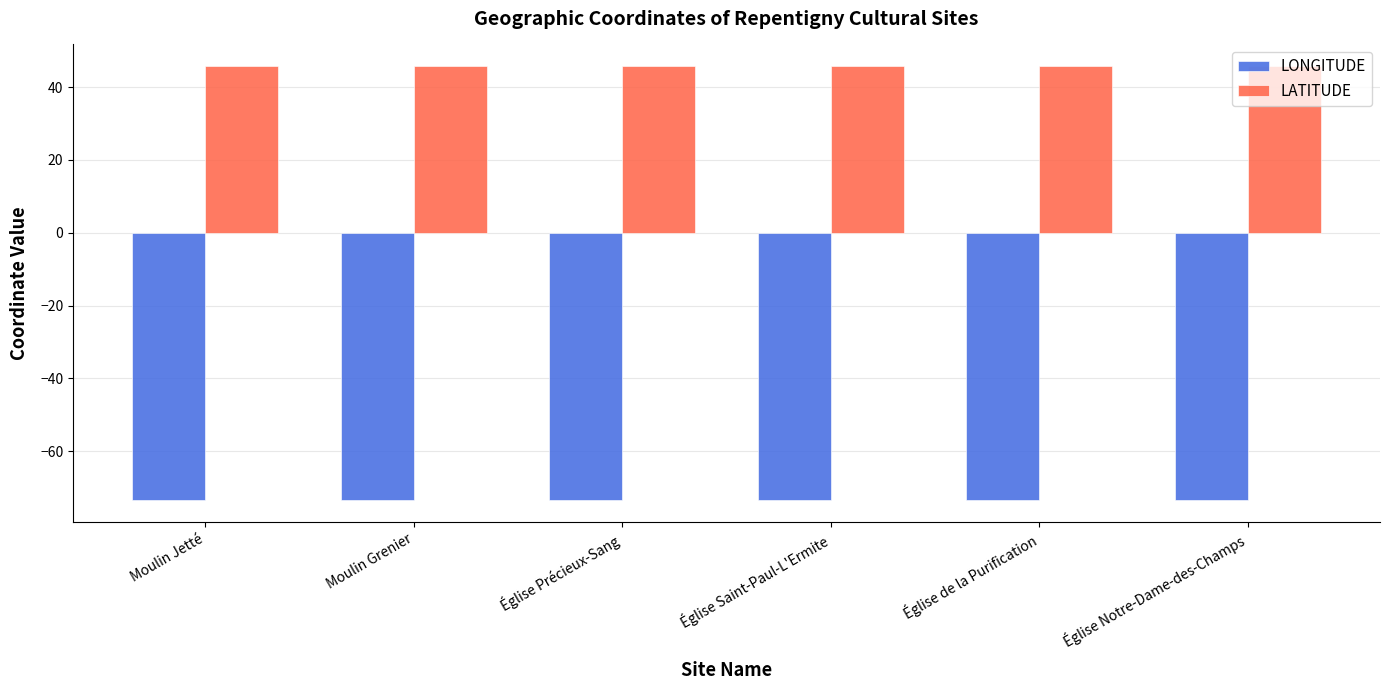

What is the spread (max minus min) of values at Église Précieux-Sang?

119.2